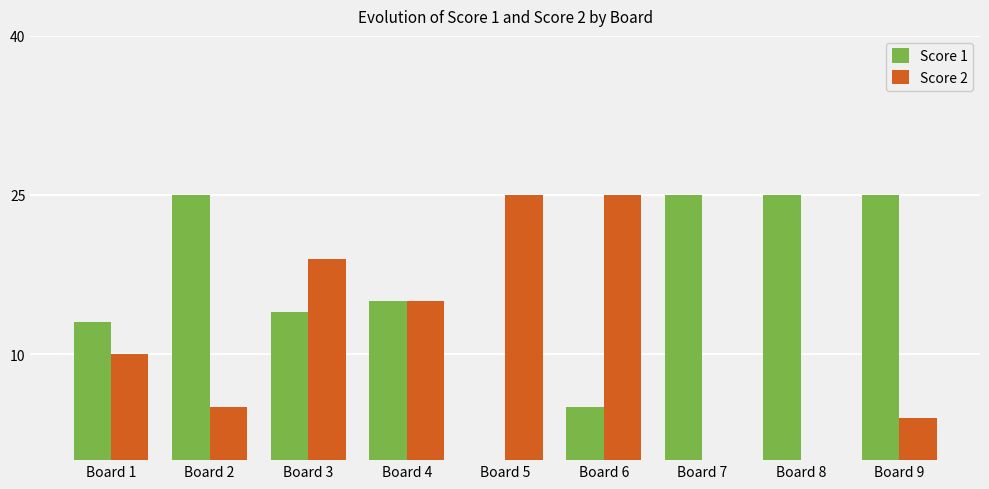

Which series has the largest total across all categories?

Score 1